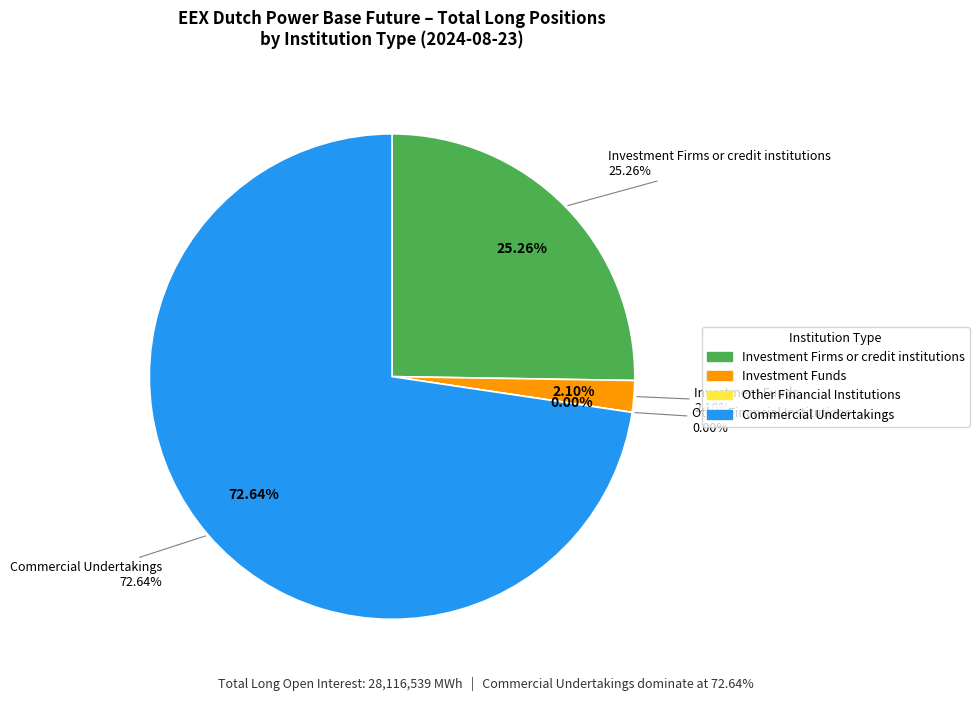

To the nearest percent, what is the difference between the Other Financial Institutions and Commercial Undertakings slice percentages?

73%